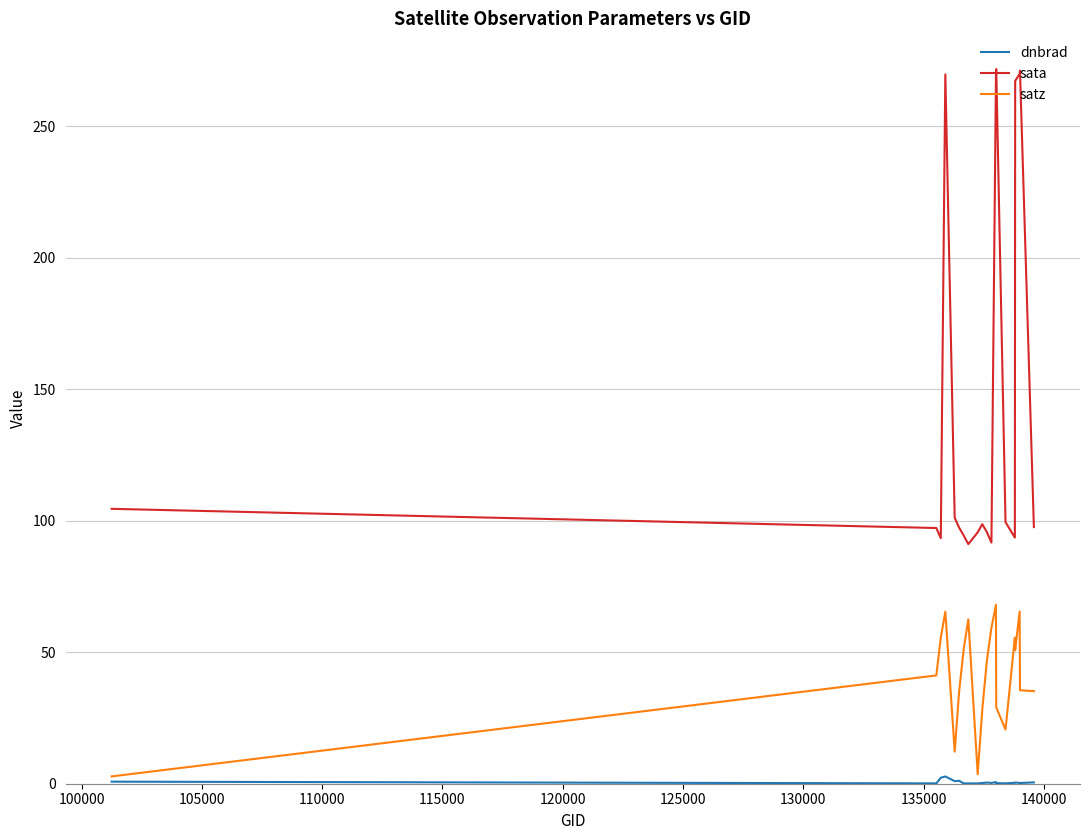

Which series has the widest spread of values?

sata